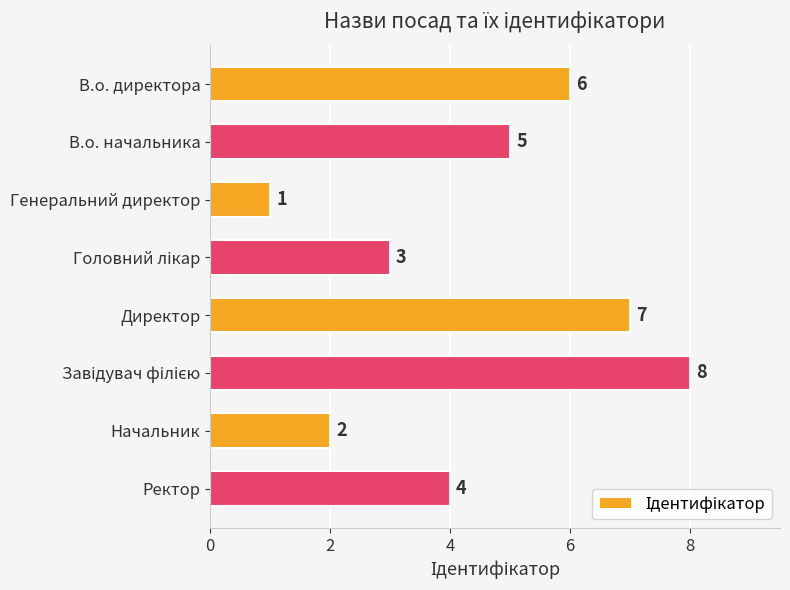

Reading top to bottom, transcribe all the data shown in this chart.

6	5	1	3	7	8	2	4